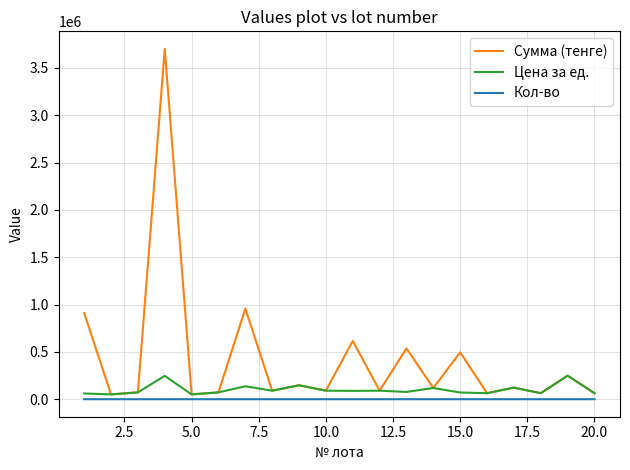

Which series has the largest total across all categories?

Сумма (тенге)